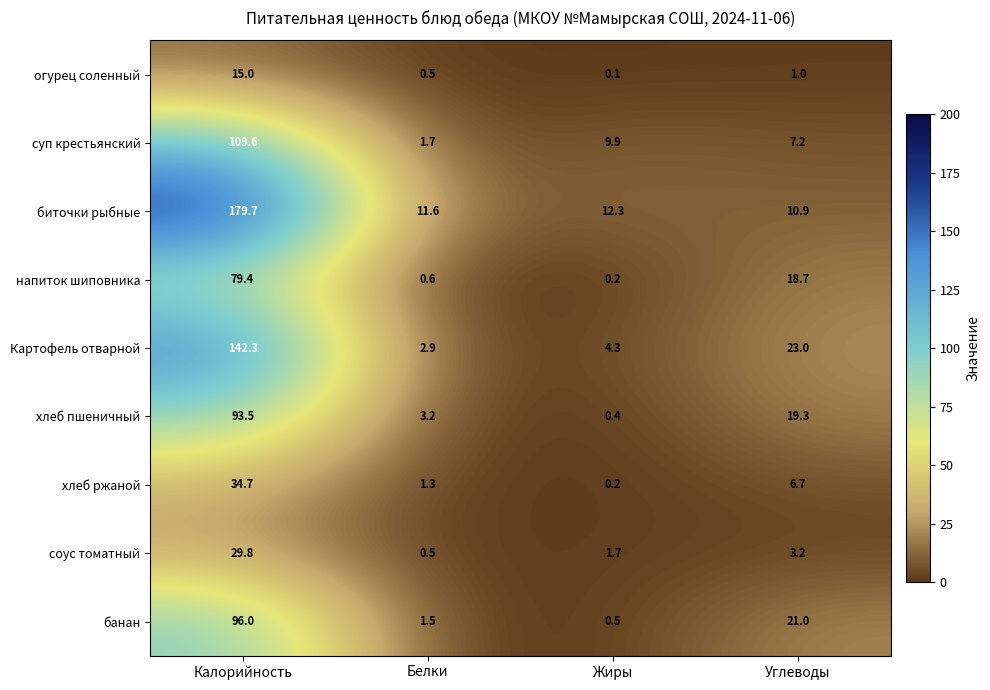

Which series has the largest total across all categories?

биточки рыбные